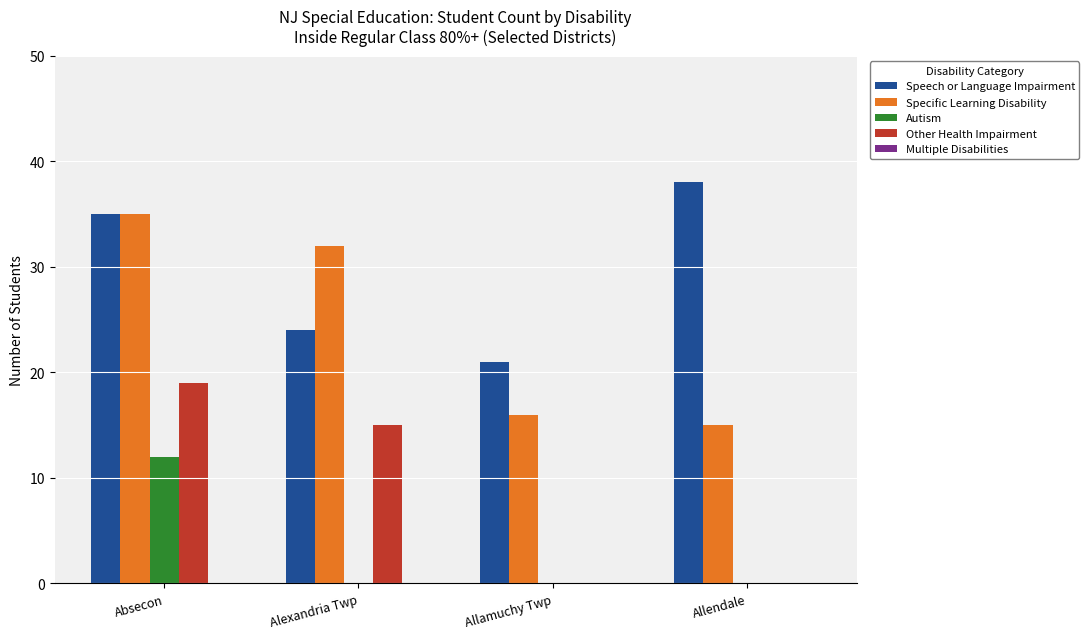

What is the spread (max minus min) of values at Allamuchy Twp?

21